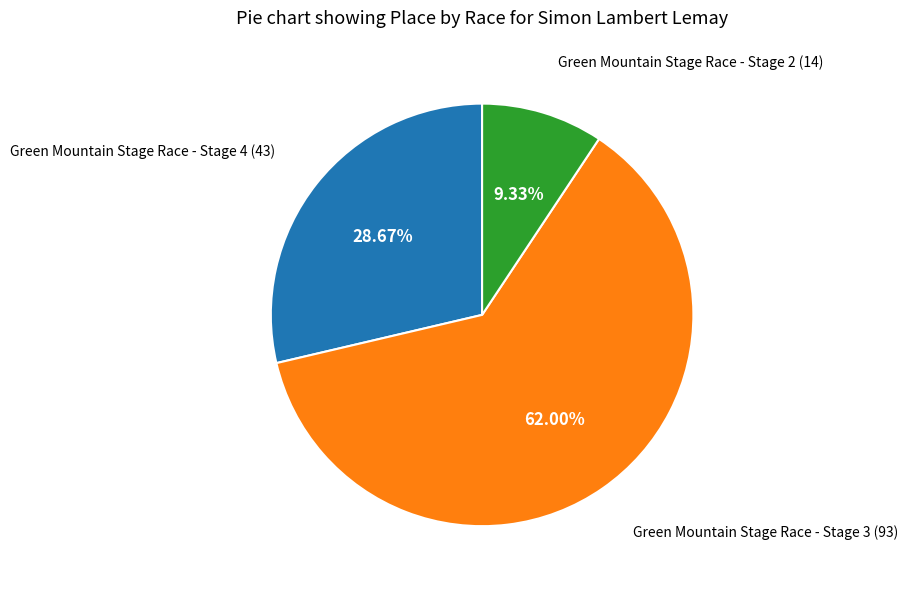

Do Green Mountain Stage Race - Stage 2 and Green Mountain Stage Race - Stage 4 together represent more than half of the pie?

No